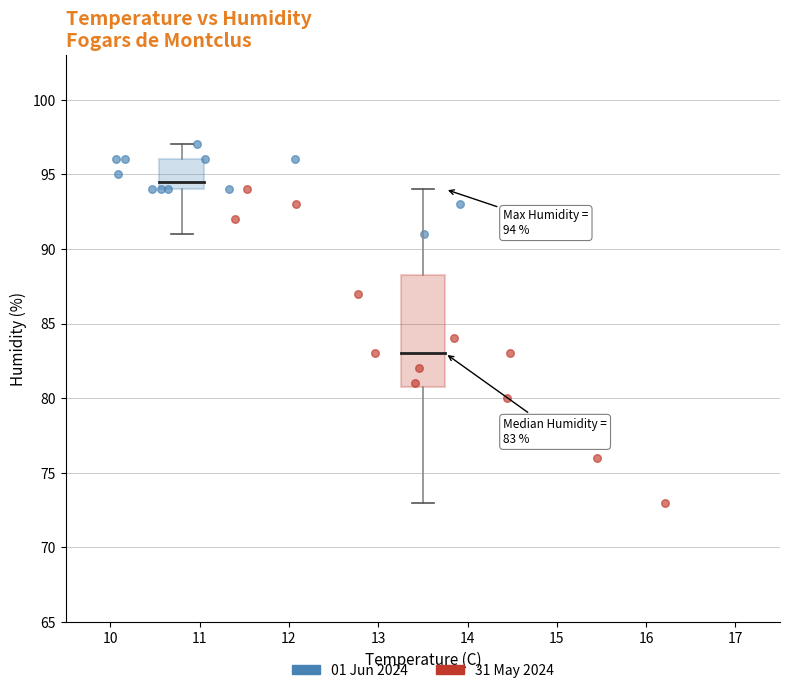

Which series contains the highest Y value?

01 Jun 2024